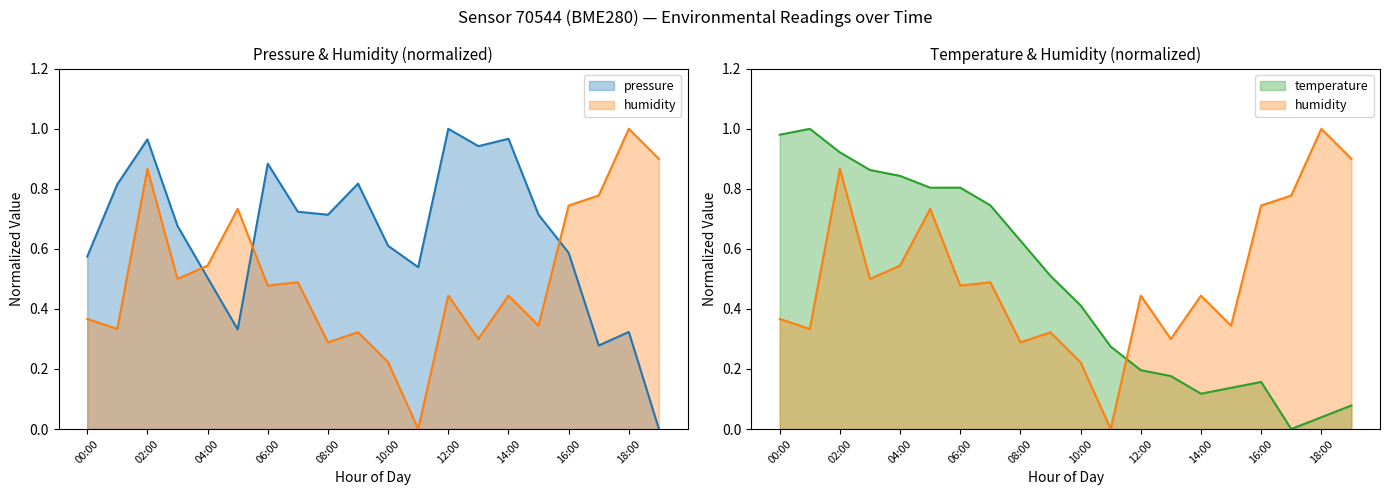

Where is humidity nearest to the value 0?

11:00